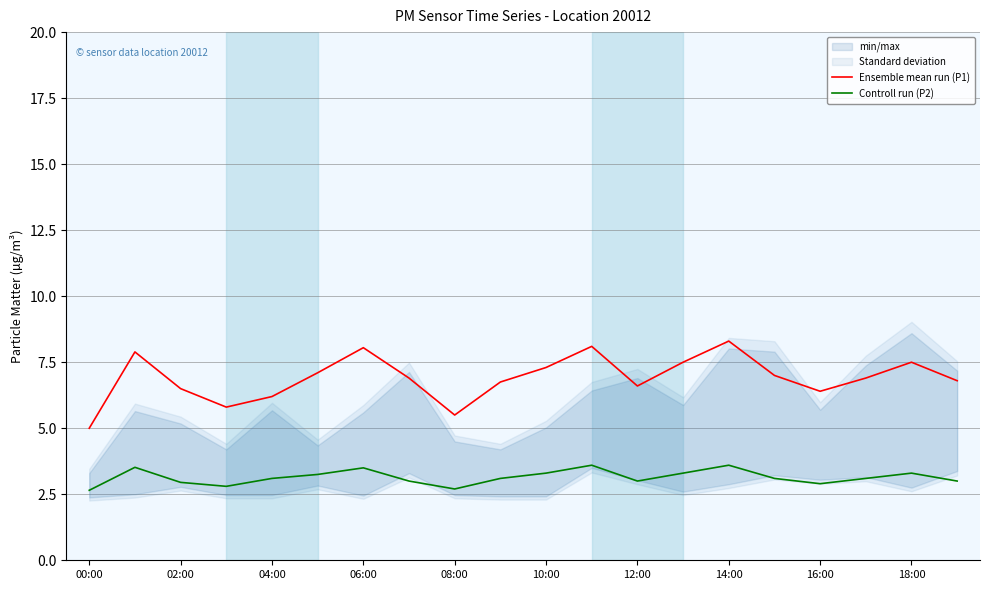

How many lines are shown in the chart?

2